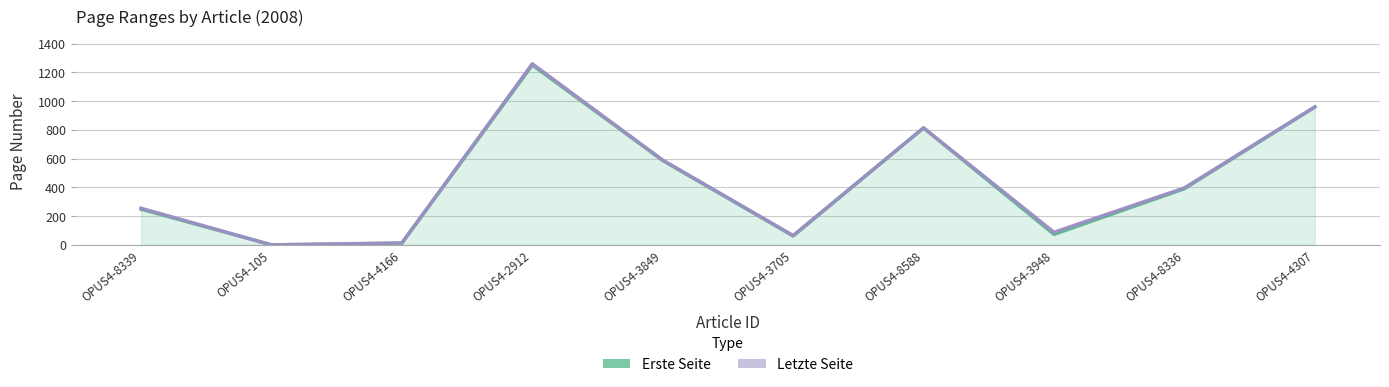

What is the change in value from OPUS4-3948 to OPUS4-4307?

+886